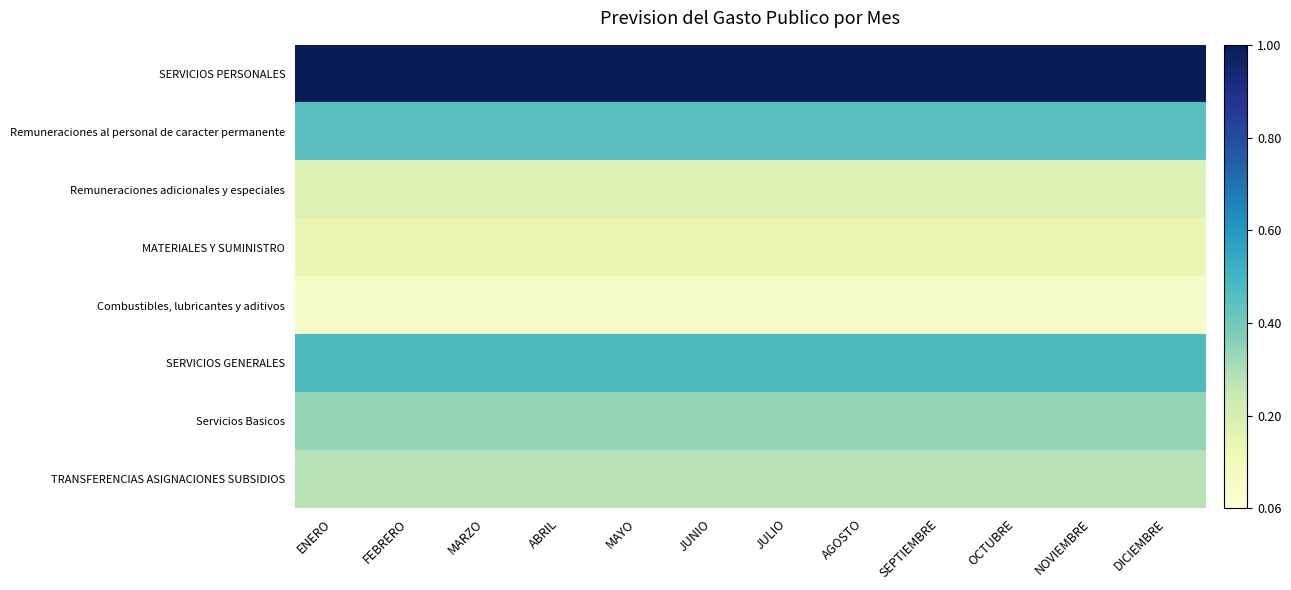

Reading left to right, list all the values displayed in this chart.

SERVICIOS PERSONALES: ENERO=1.0	FEBRERO=1.0	MARZO=1.0	ABRIL=1.0	MAYO=1.0	JUNIO=1.0	JULIO=1.0	AGOSTO=1.0	SEPTIEMBRE=1.0	OCTUBRE=1.0	NOVIEMBRE=1.0	DICIEMBRE=1.0
Remuneraciones al personal de caracter permanente: ENERO=0.4	FEBRERO=0.4	MARZO=0.4	ABRIL=0.4	MAYO=0.4	JUNIO=0.4	JULIO=0.4	AGOSTO=0.4	SEPTIEMBRE=0.4	OCTUBRE=0.4	NOVIEMBRE=0.4	DICIEMBRE=0.4
Remuneraciones adicionales y especiales: ENERO=0.2	FEBRERO=0.2	MARZO=0.2	ABRIL=0.2	MAYO=0.2	JUNIO=0.2	JULIO=0.2	AGOSTO=0.2	SEPTIEMBRE=0.2	OCTUBRE=0.2	NOVIEMBRE=0.2	DICIEMBRE=0.2
MATERIALES Y SUMINISTRO: ENERO=0.1	FEBRERO=0.1	MARZO=0.1	ABRIL=0.1	MAYO=0.1	JUNIO=0.1	JULIO=0.1	AGOSTO=0.1	SEPTIEMBRE=0.1	OCTUBRE=0.1	NOVIEMBRE=0.1	DICIEMBRE=0.1
Combustibles, lubricantes y aditivos: ENERO=0.1	FEBRERO=0.1	MARZO=0.1	ABRIL=0.1	MAYO=0.1	JUNIO=0.1	JULIO=0.1	AGOSTO=0.1	SEPTIEMBRE=0.1	OCTUBRE=0.1	NOVIEMBRE=0.1	DICIEMBRE=0.1
SERVICIOS GENERALES: ENERO=0.5	FEBRERO=0.5	MARZO=0.5	ABRIL=0.5	MAYO=0.5	JUNIO=0.5	JULIO=0.5	AGOSTO=0.5	SEPTIEMBRE=0.5	OCTUBRE=0.5	NOVIEMBRE=0.5	DICIEMBRE=0.5
Servicios Basicos: ENERO=0.3	FEBRERO=0.3	MARZO=0.3	ABRIL=0.3	MAYO=0.3	JUNIO=0.3	JULIO=0.3	AGOSTO=0.3	SEPTIEMBRE=0.3	OCTUBRE=0.3	NOVIEMBRE=0.3	DICIEMBRE=0.3
TRANSFERENCIAS ASIGNACIONES SUBSIDIOS: ENERO=0.3	FEBRERO=0.3	MARZO=0.3	ABRIL=0.3	MAYO=0.3	JUNIO=0.3	JULIO=0.3	AGOSTO=0.3	SEPTIEMBRE=0.3	OCTUBRE=0.3	NOVIEMBRE=0.3	DICIEMBRE=0.3